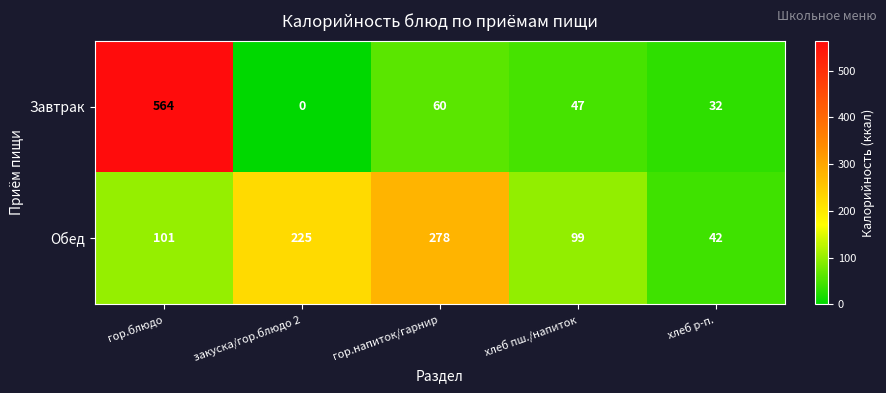

Reading right to left, transcribe all the data shown in this chart.

Завтрак: хлеб р-п.=32	хлеб пш./напиток=47	гор.напиток/гарнир=60	закуска/гор.блюдо 2=0	гор.блюдо=564
Обед: хлеб р-п.=42	хлеб пш./напиток=99	гор.напиток/гарнир=278	закуска/гор.блюдо 2=225	гор.блюдо=101